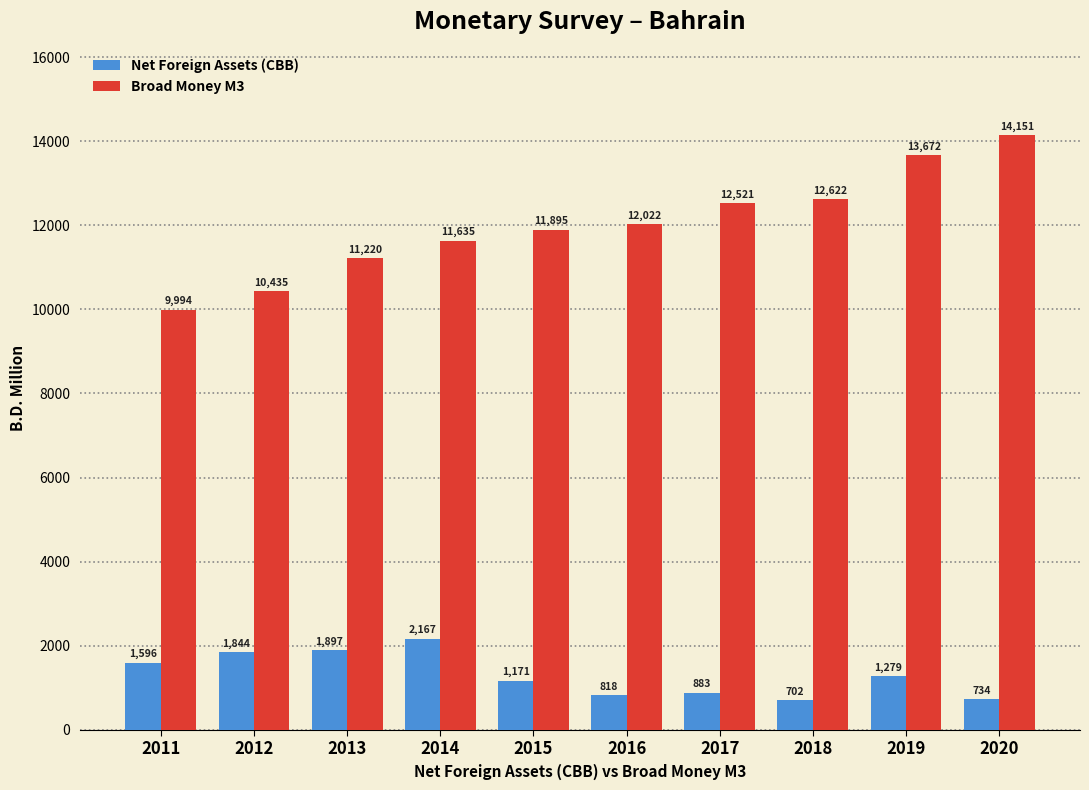

At how many categories does at least one series exceed 7318?

10